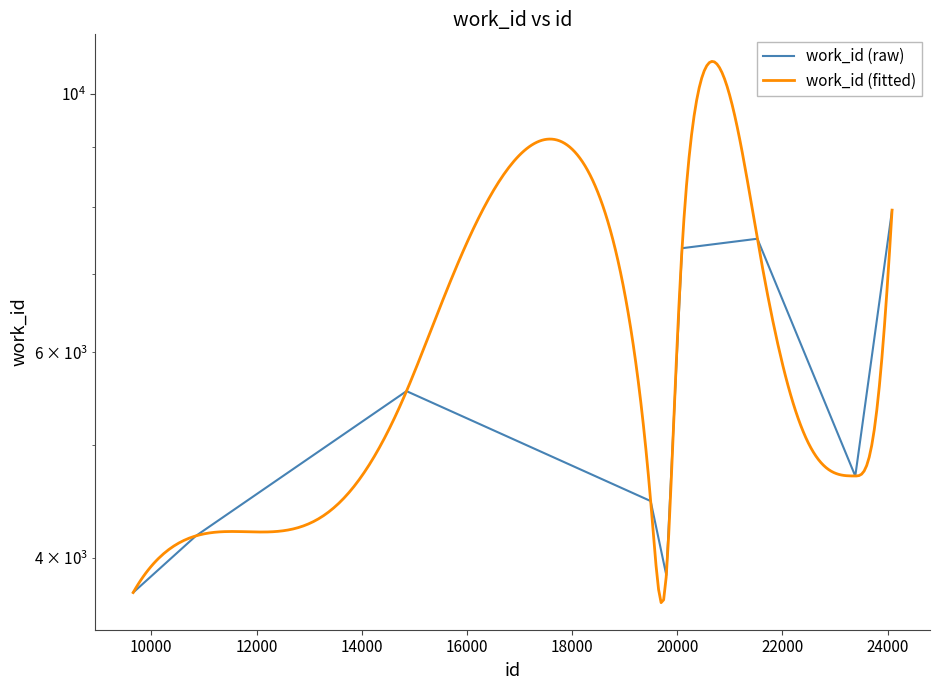

Reading left to right, what are all the values shown in this chart?

9655=3736	10848=4178	14852=5559	19494=4475	19792=3866	20091=7370	21523=7509	23384=4702	23385=4702	24084=7945